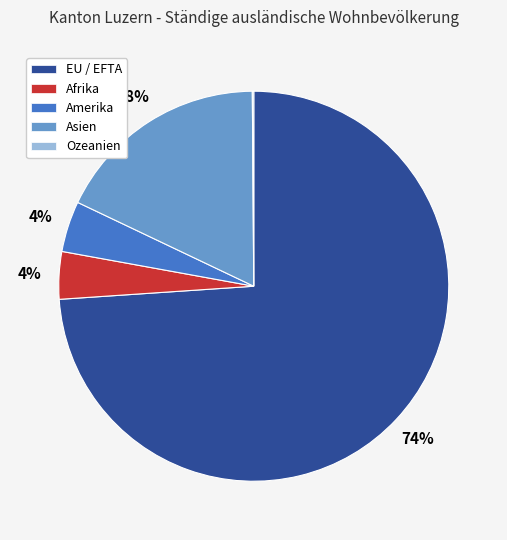

Does EU / EFTA represent more than half of the total?

Yes